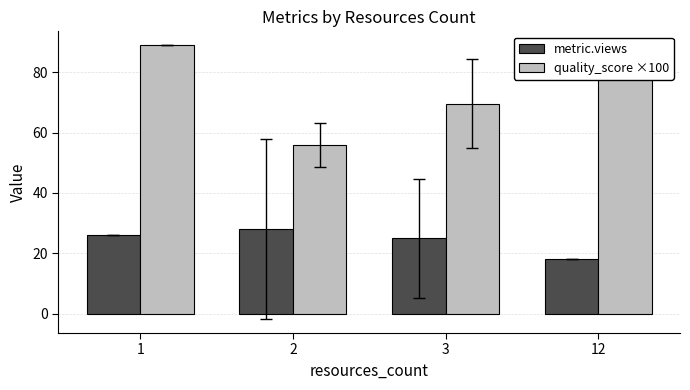

At which label does metric.views reach its minimum?

12